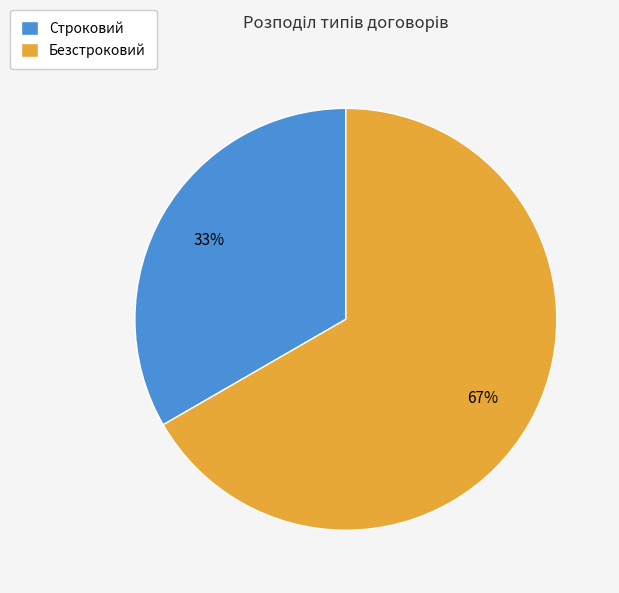

Between Безстроковий and Строковий, which is larger?

Безстроковий